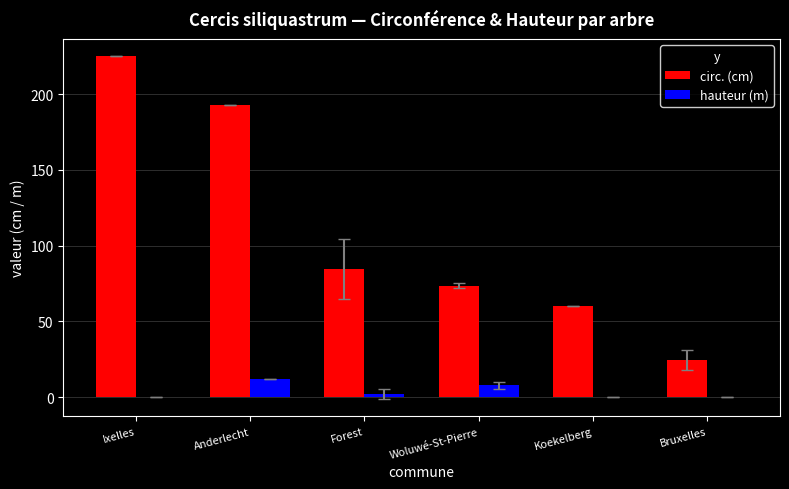

Reading right to left, extract all data points from this chart.

circ. (cm): 24.5	60.0	73.5	84.5	193.0	225.0
hauteur (m): 0.0	0.0	7.8	2.0	12.0	0.0